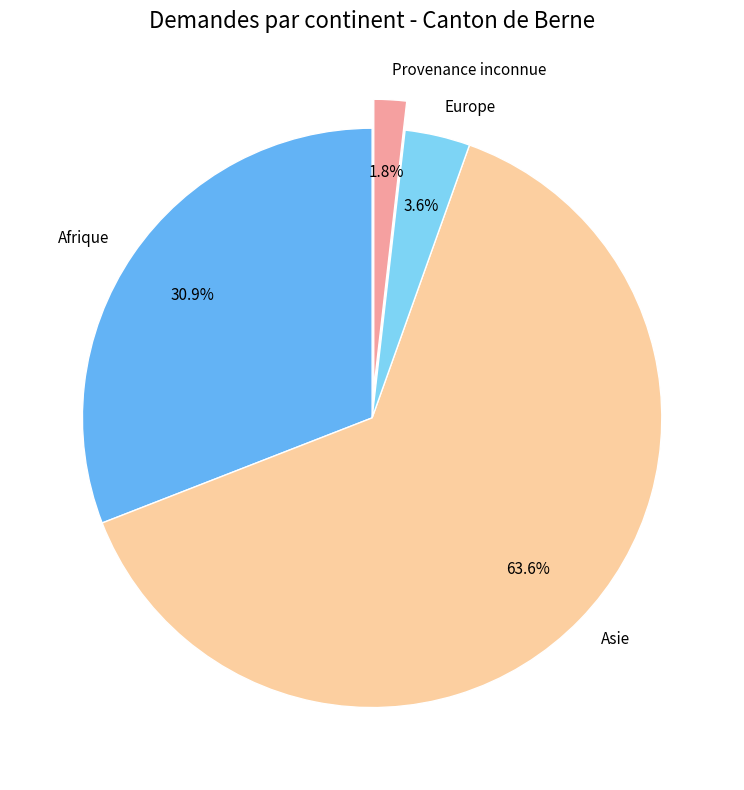

How many slices are in this pie chart?

4